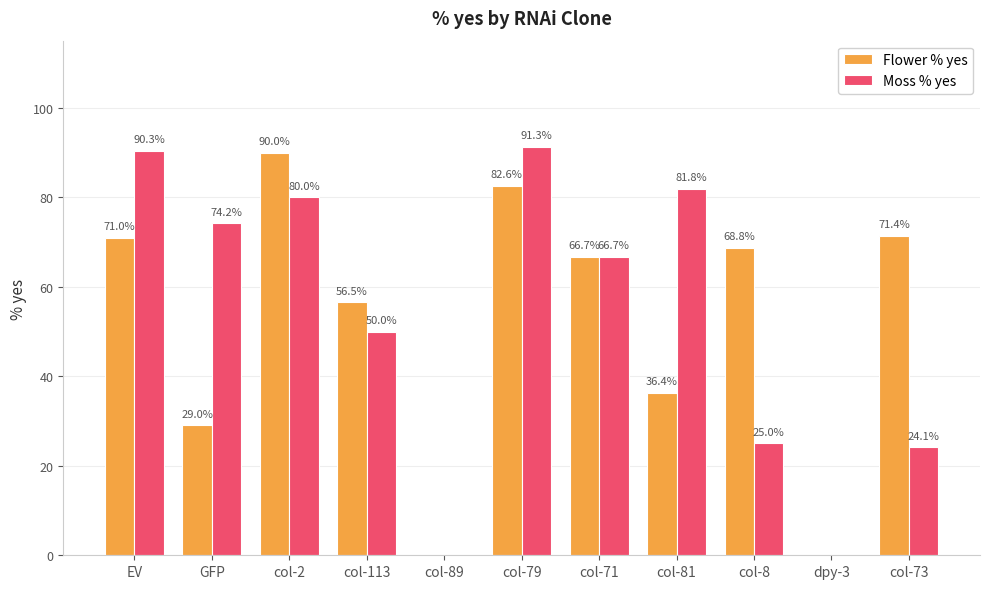

What is the sum of all Moss % yes values?

583.4